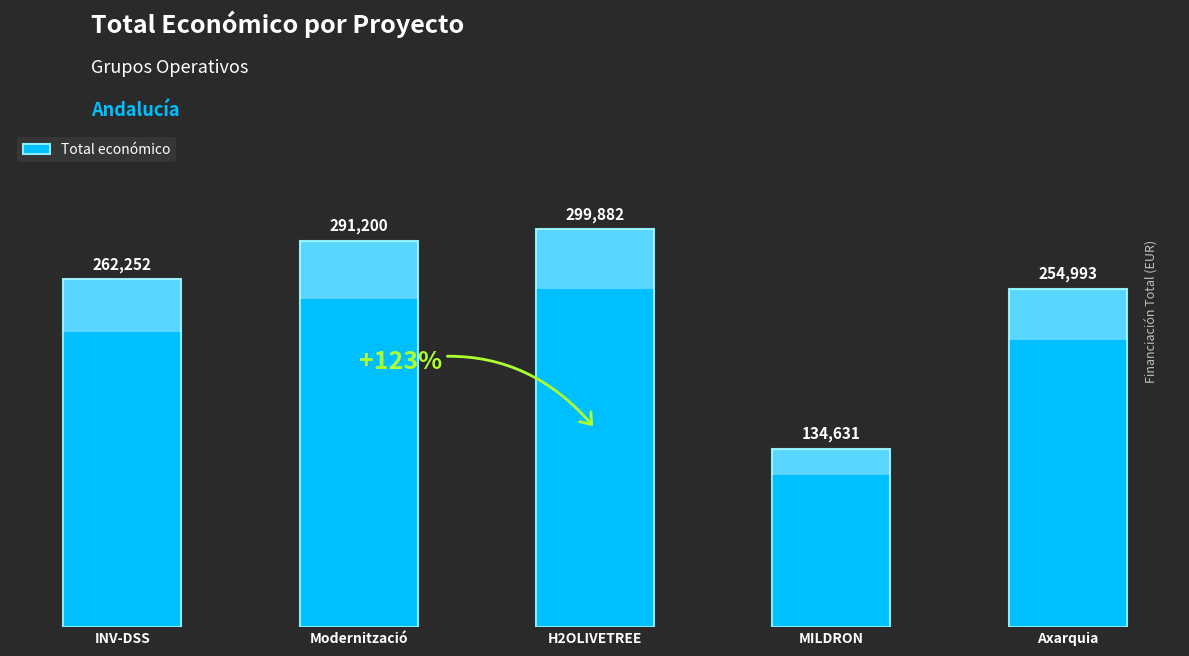

Reading left to right, list all the values displayed in this chart.

INV-DSS=262252	Modernització=291200	H2OLIVETREE=299882	MILDRON=134631	Axarquia=254993